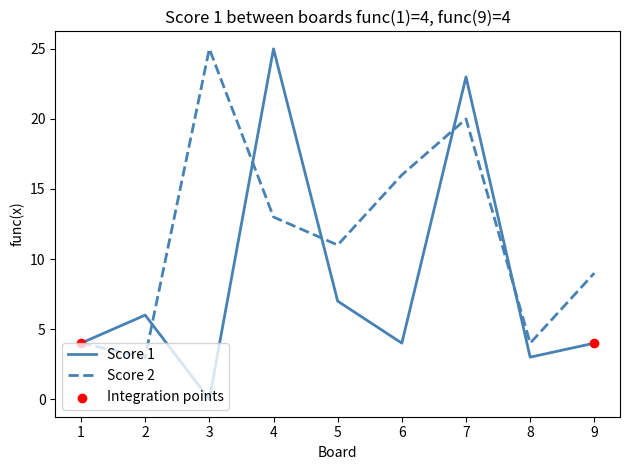

Between 4 and 5, which series saw the biggest shift?

Score 1